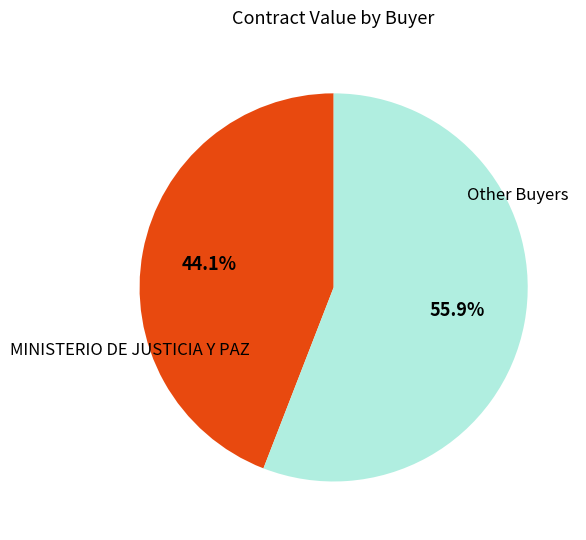

What is the ratio of the value at MINISTERIO DE JUSTICIA Y PAZ to the value at Other Buyers?

0.8